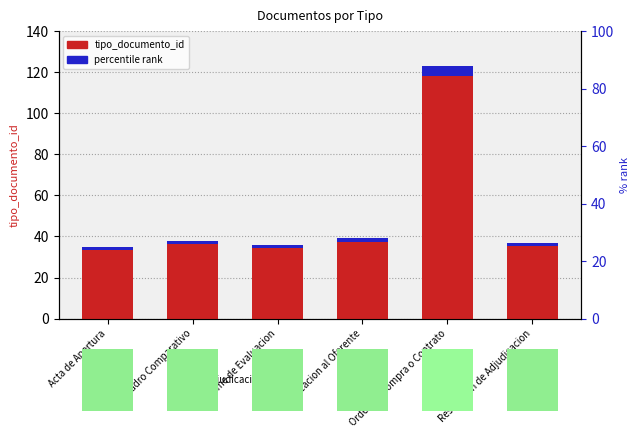

What is the difference between the maximum and second lowest values in the percentile rank series?

3.5